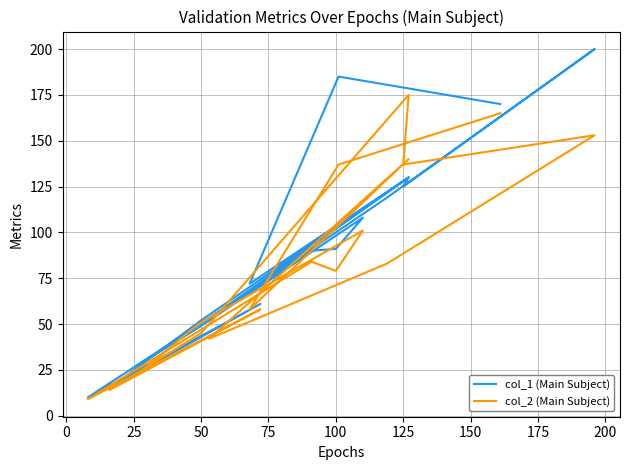

How many interior local peaks does the col_2 (Main Subject) series have?

6